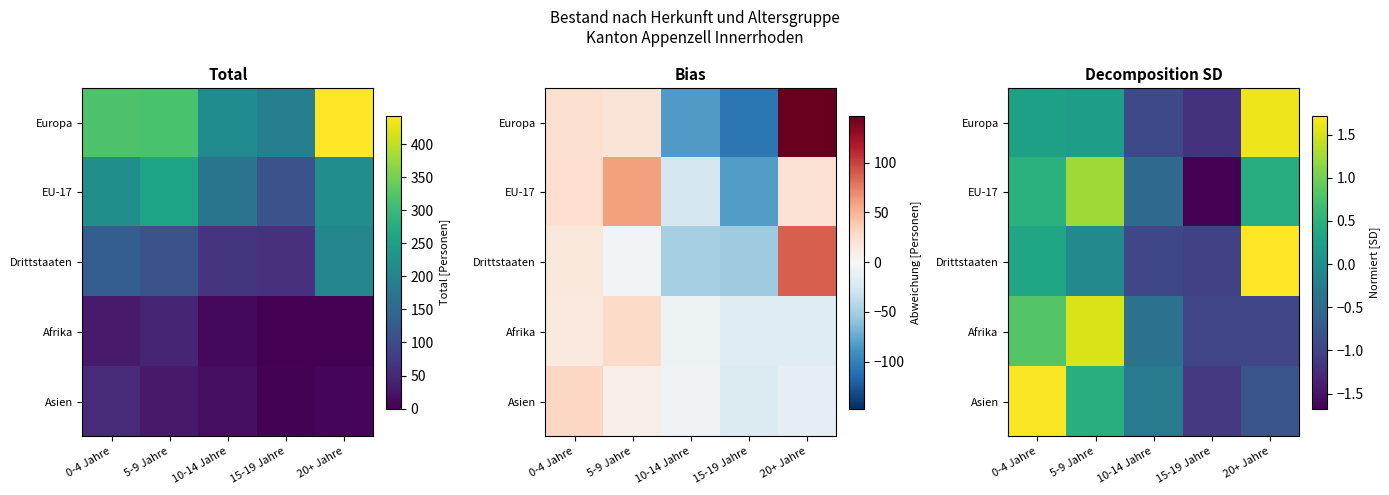

How many categories are shown in the chart?

5